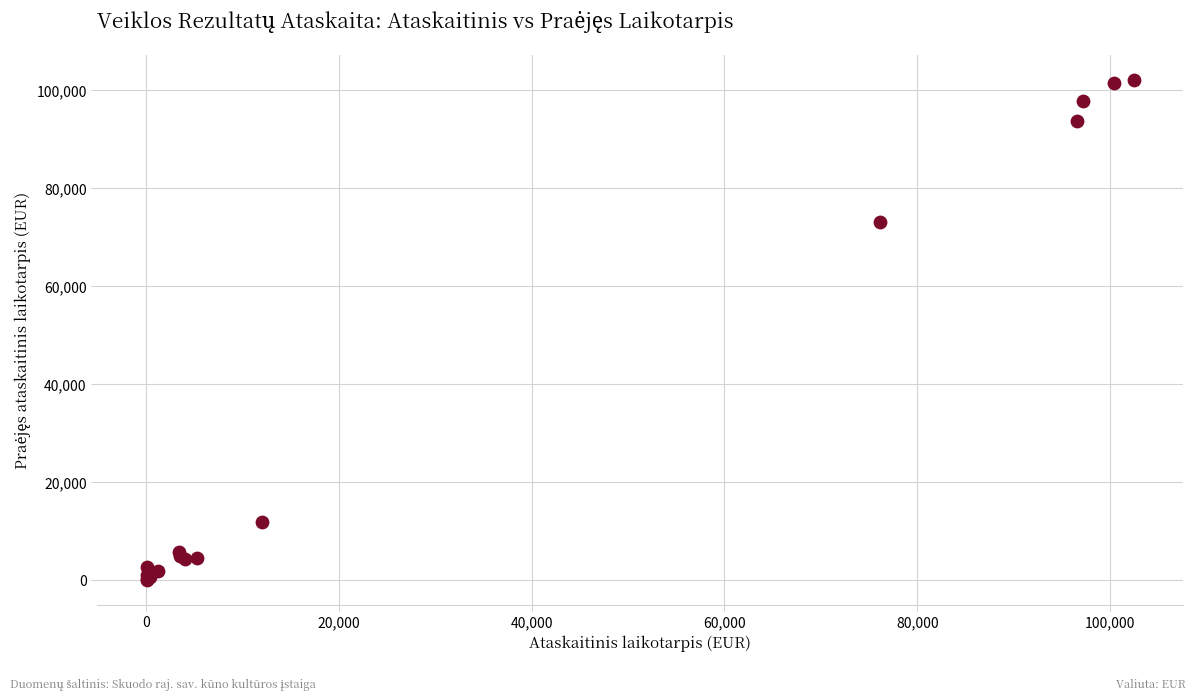

What Y value in the scatter plot is closest to 51064?

73142.0